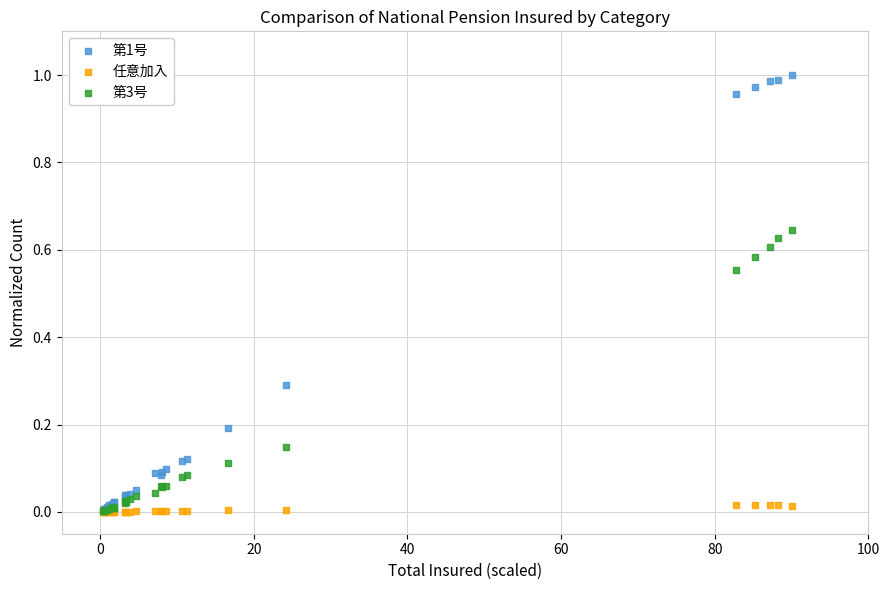

What are all the series names shown in the legend?

第1号, 任意加入, 第3号